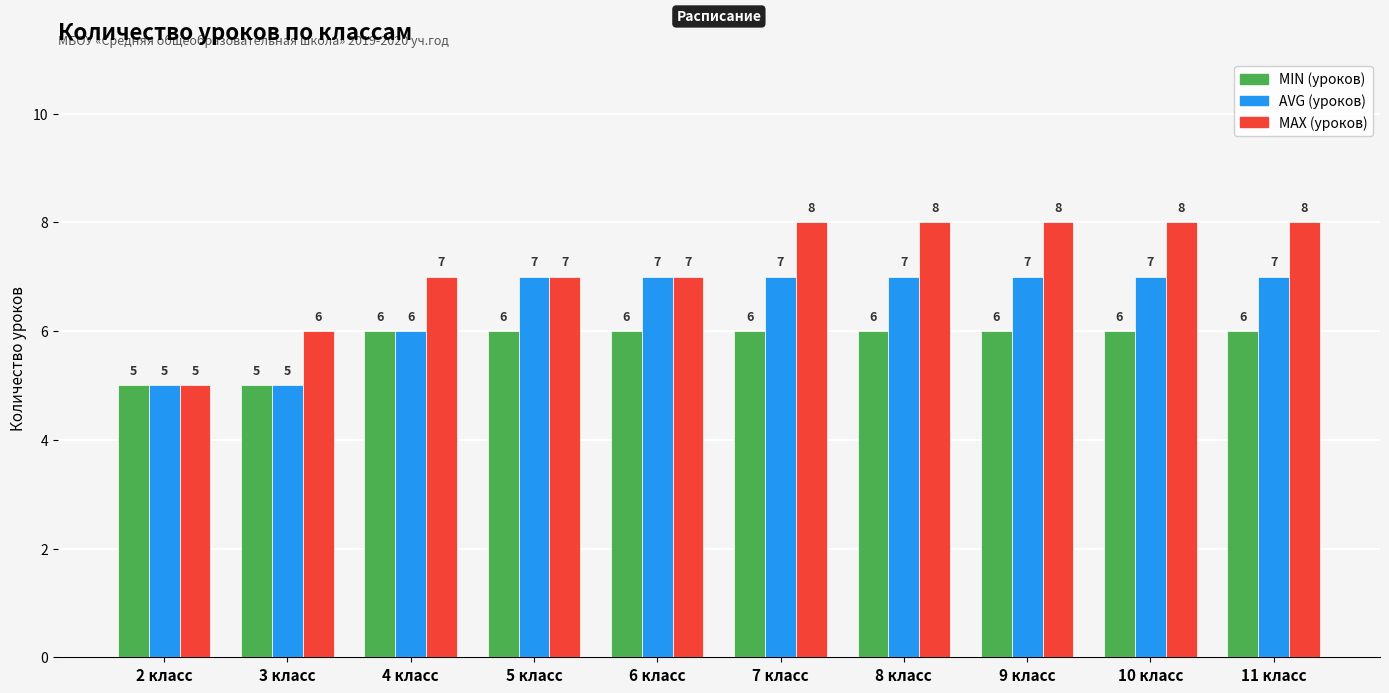

What is the value of the MIN (уроков) bar at the 9th from the left?

6